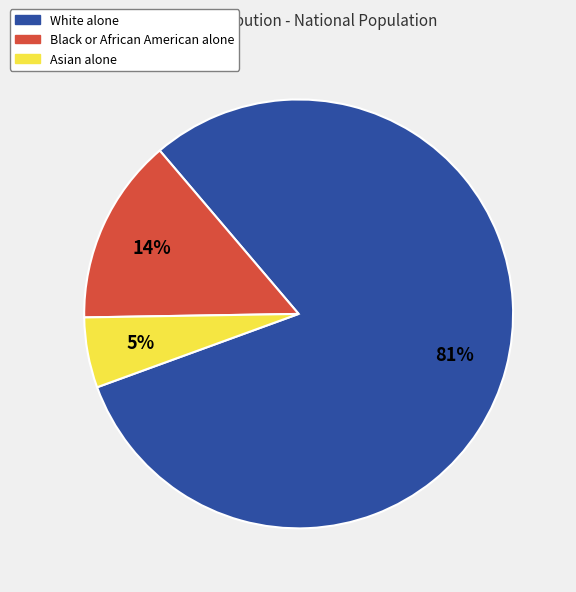

Combined, do Asian alone and Black or African American alone account for over 50%?

No